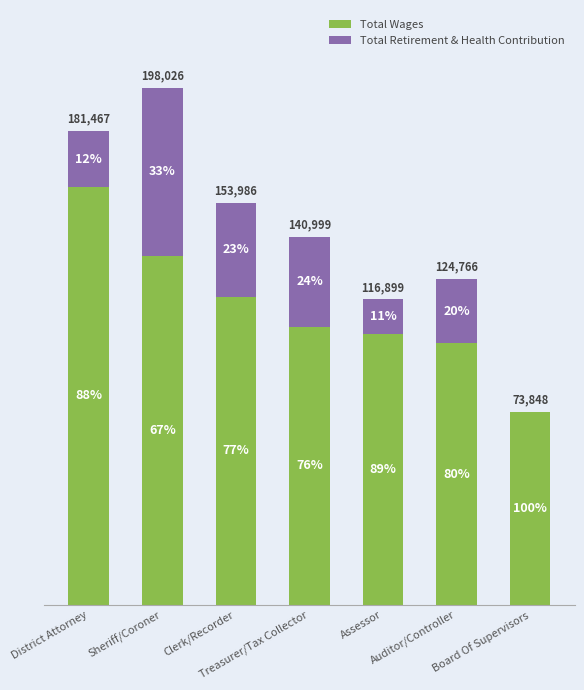

The value of Total Retirement & Health Contribution at Treasurer/Tax Collector is 20626. True or false?

False